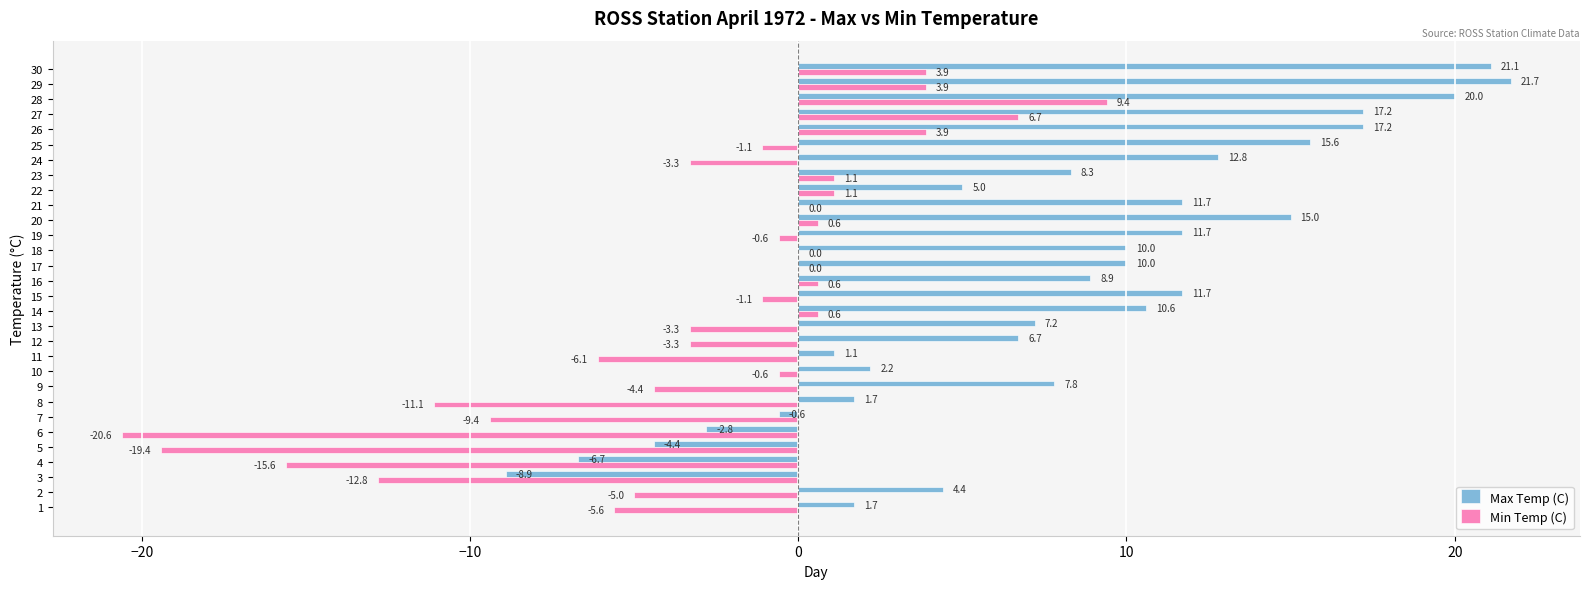

Which series changed the most between 6 and 20?

Min Temp (C)